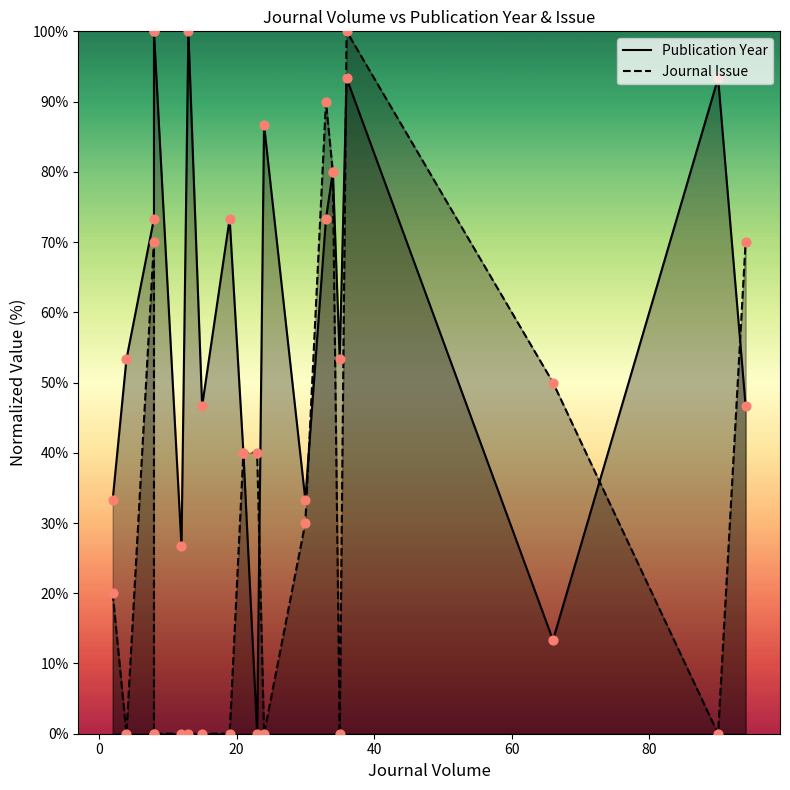

Which series has the largest total across all categories?

Publication Year